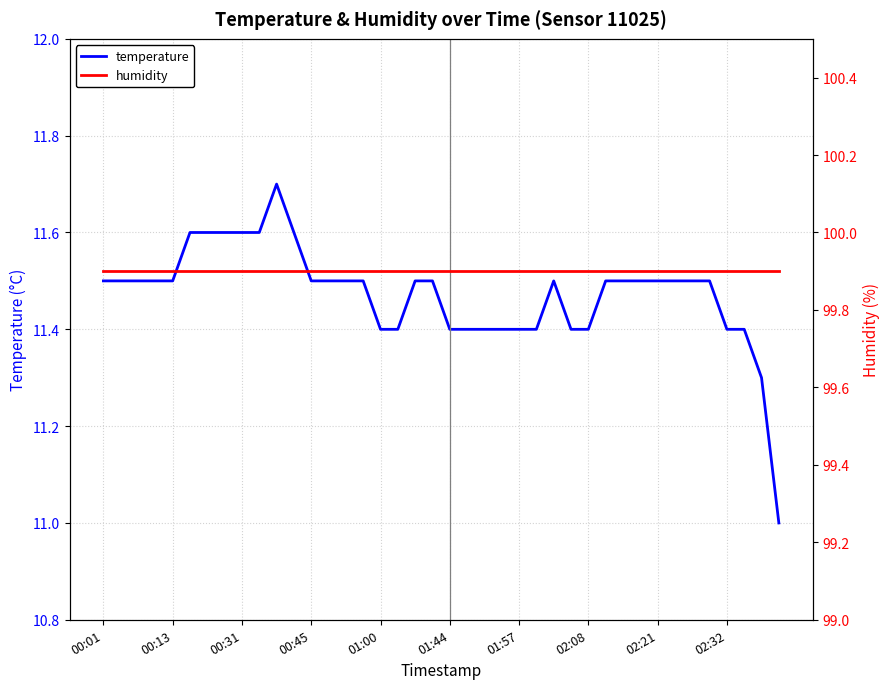

What are all the series names shown in the legend?

temperature, humidity